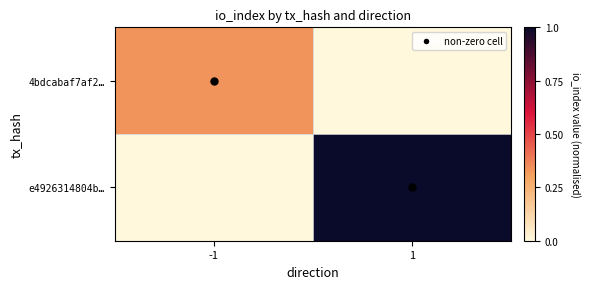

Rank the series by their average value, from highest to lowest.

e4926314804b…, 4bdcabaf7af2…